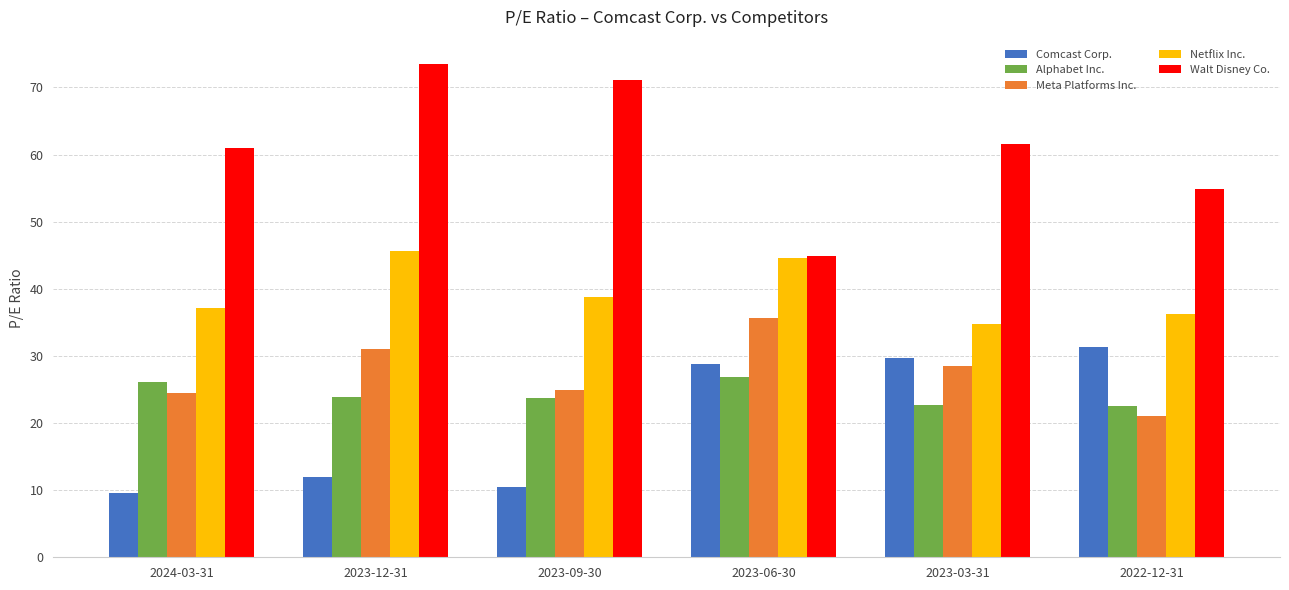

Rank the series by their maximum value, from highest to lowest.

Walt Disney Co., Netflix Inc., Meta Platforms Inc., Comcast Corp., Alphabet Inc.